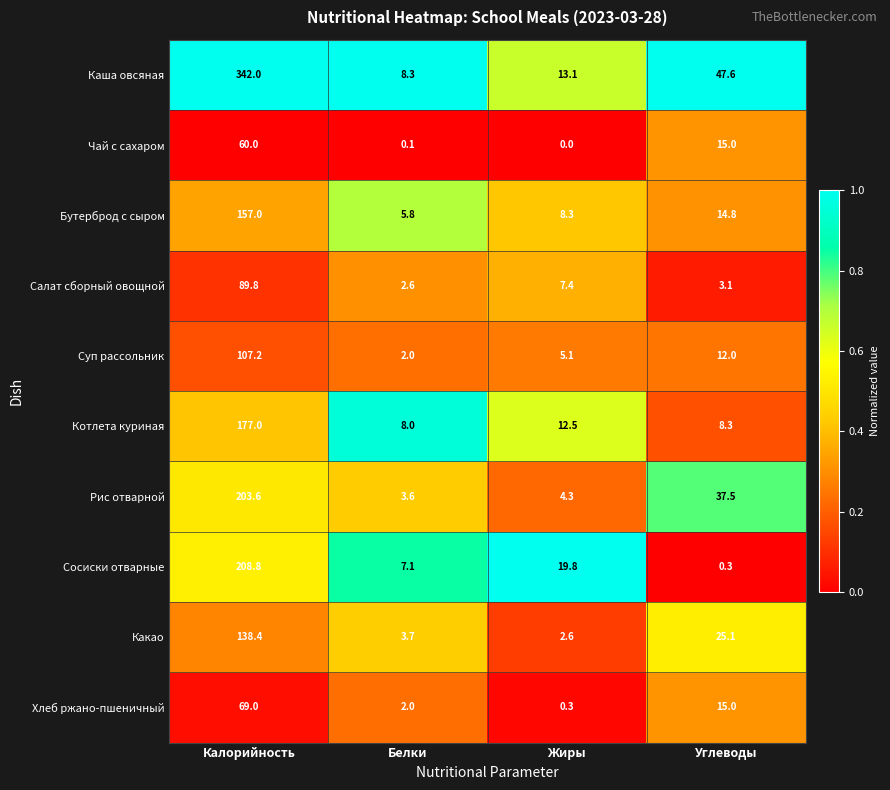

Where is Какао nearest to the value 70?

Углеводы